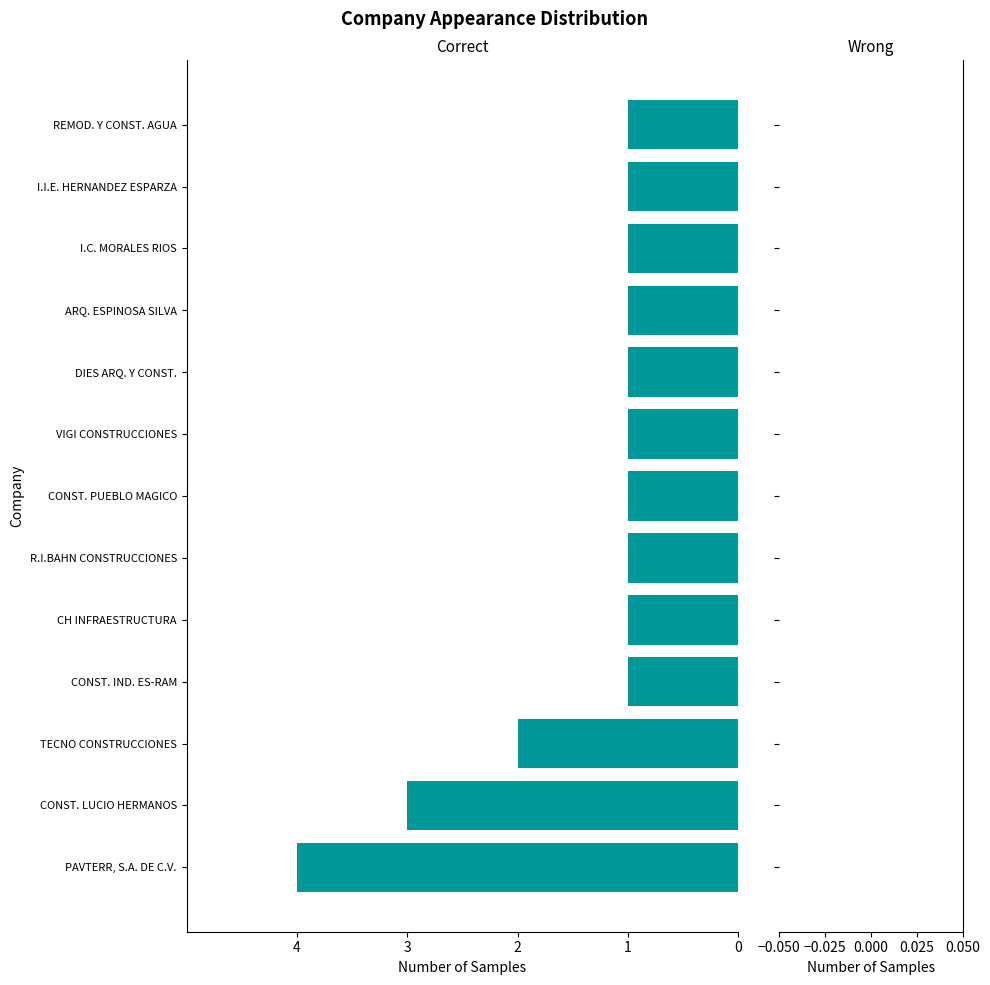

Are the bars horizontal?

Yes